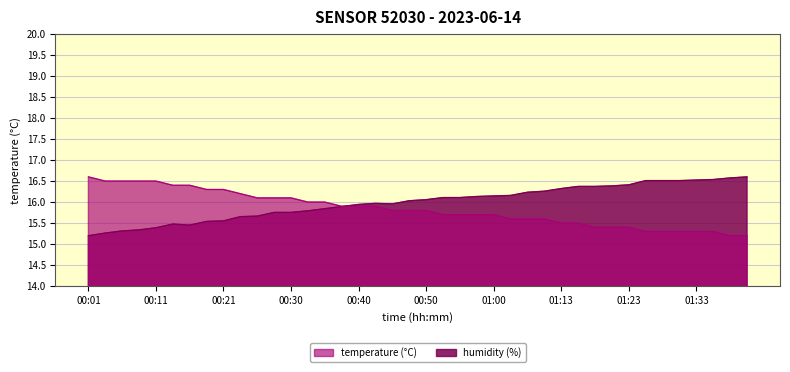

What are all the series names shown in the legend?

temperature, humidity